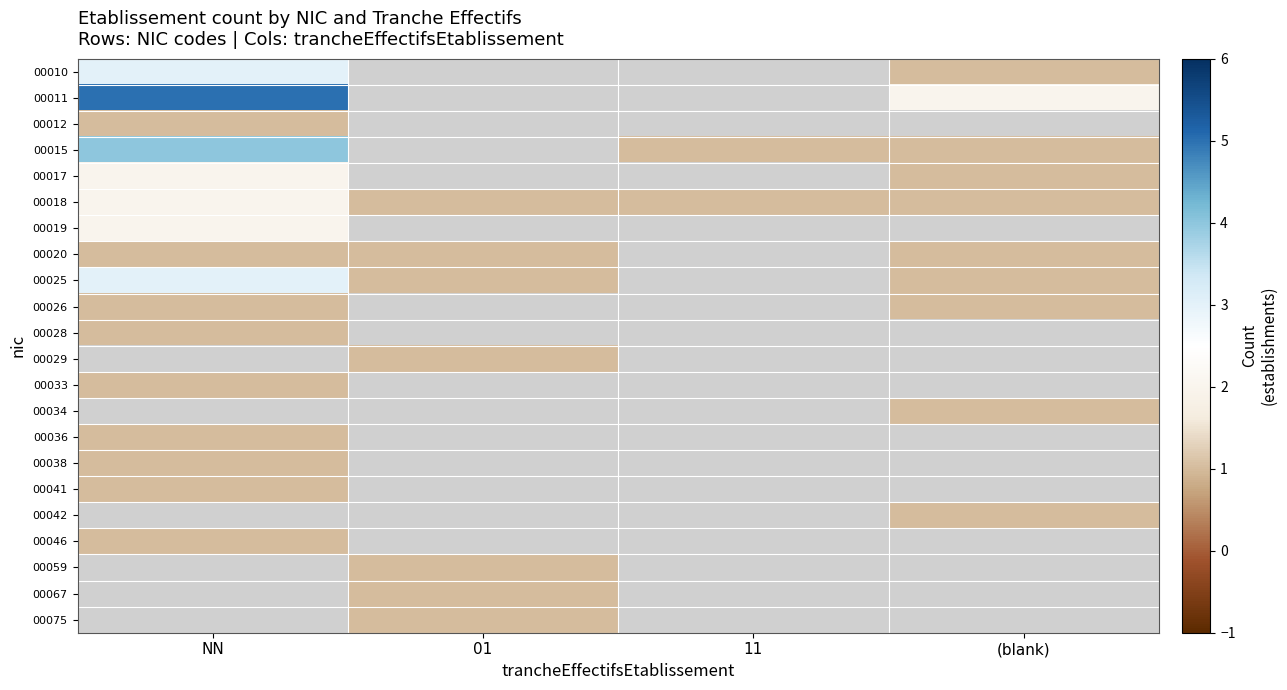

Which has a higher value, (blank) or NN?

NN